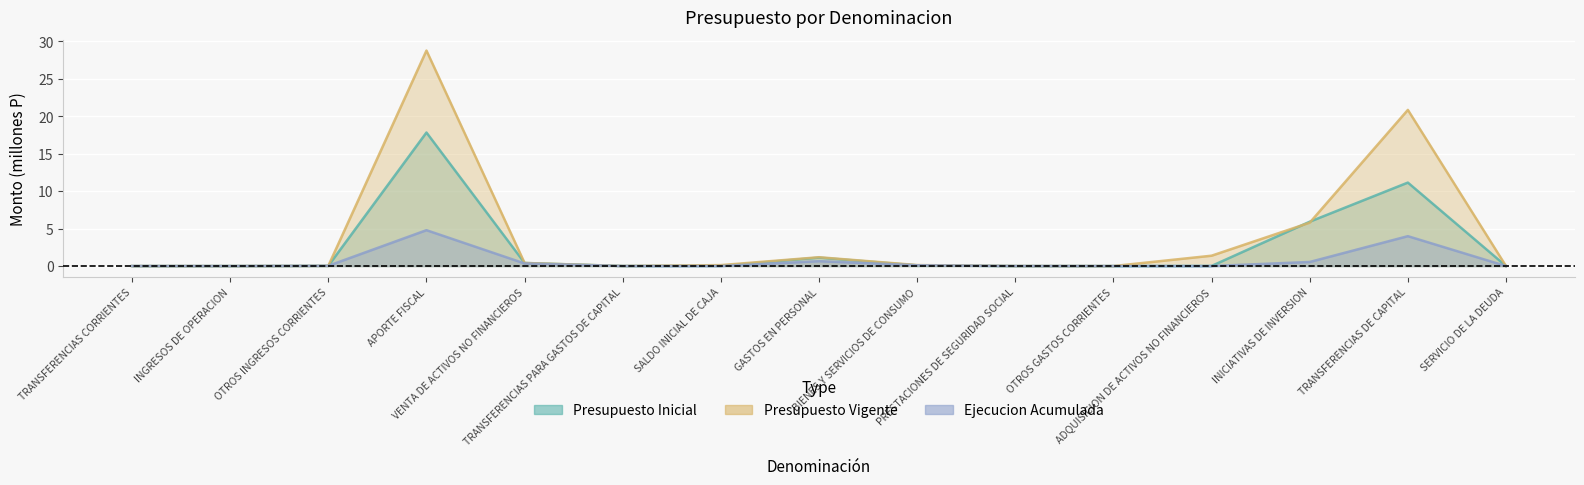

True or false: Ejecucion Acumulada has more than 1 points higher than both neighbors.

True